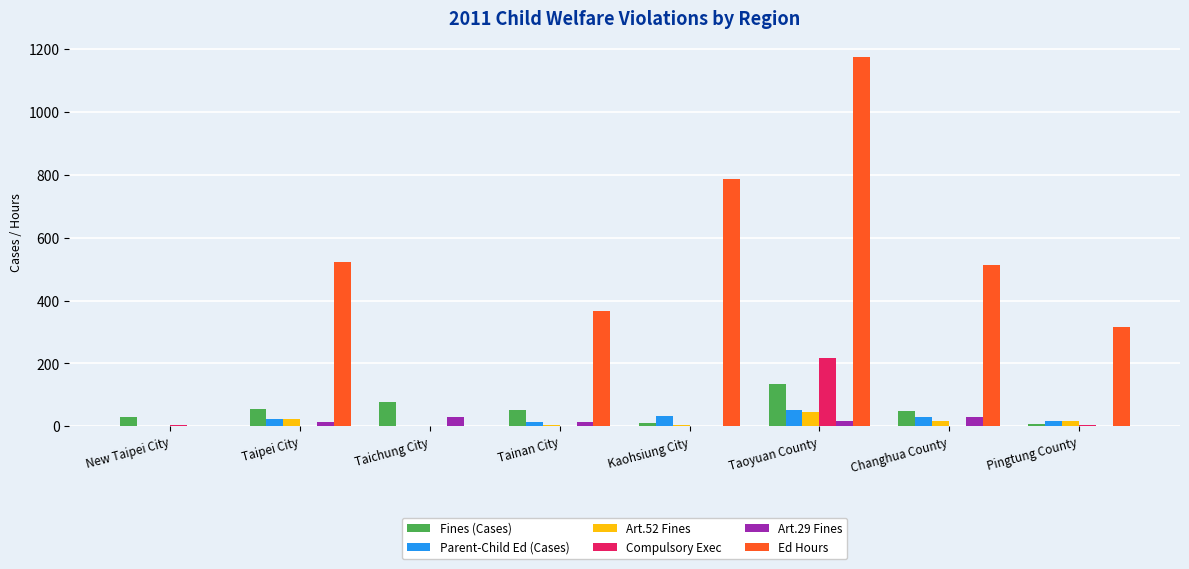

What is the highest value of the Ed Hours series?

1175